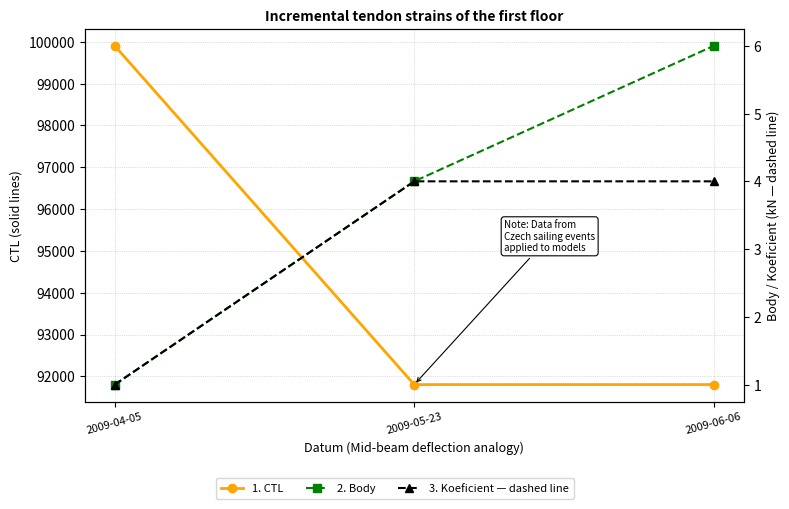

What is the difference between the maximum and minimum values in the Body series?

5